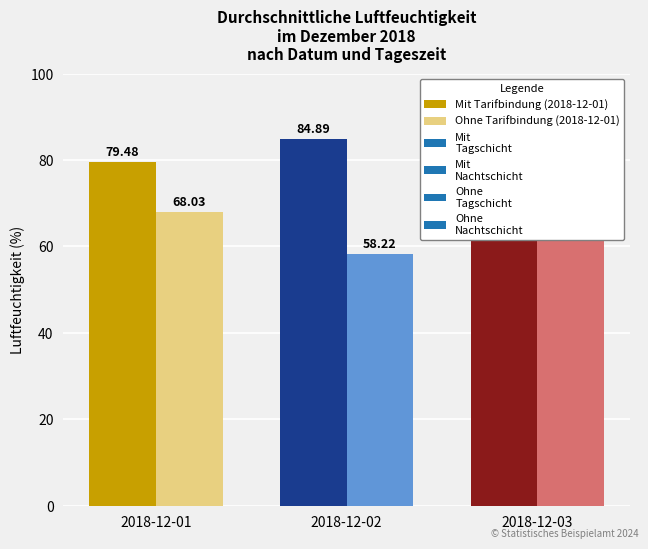

Is it true that Mit Tarifbindung equals 131.3 at 16?

False